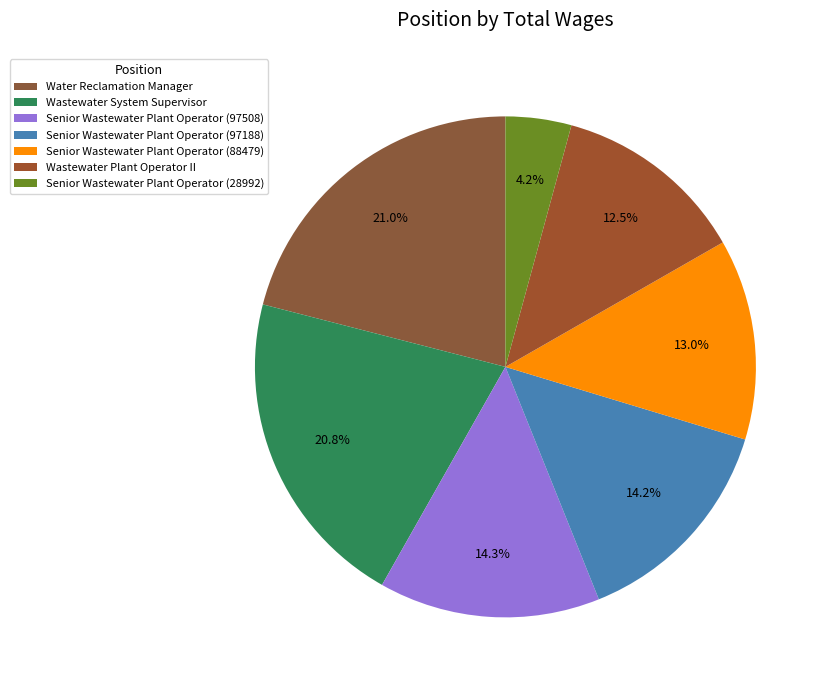

Does any single category account for the majority?

No